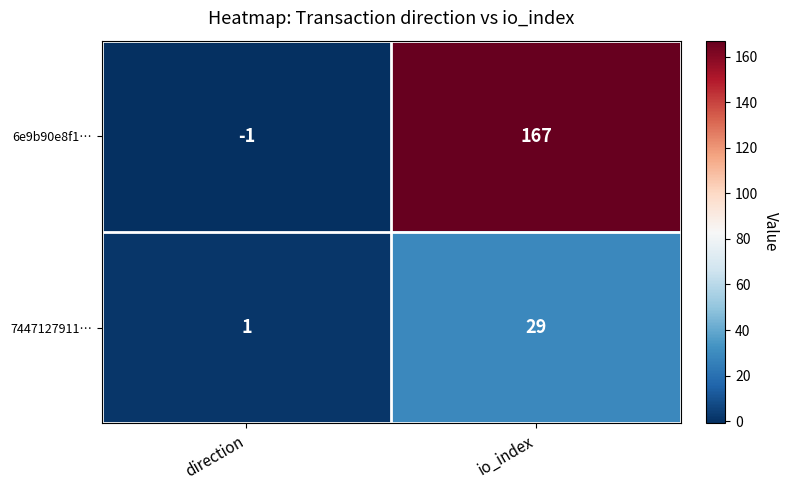

Which series has the widest spread of values?

6e9b90e8f1…